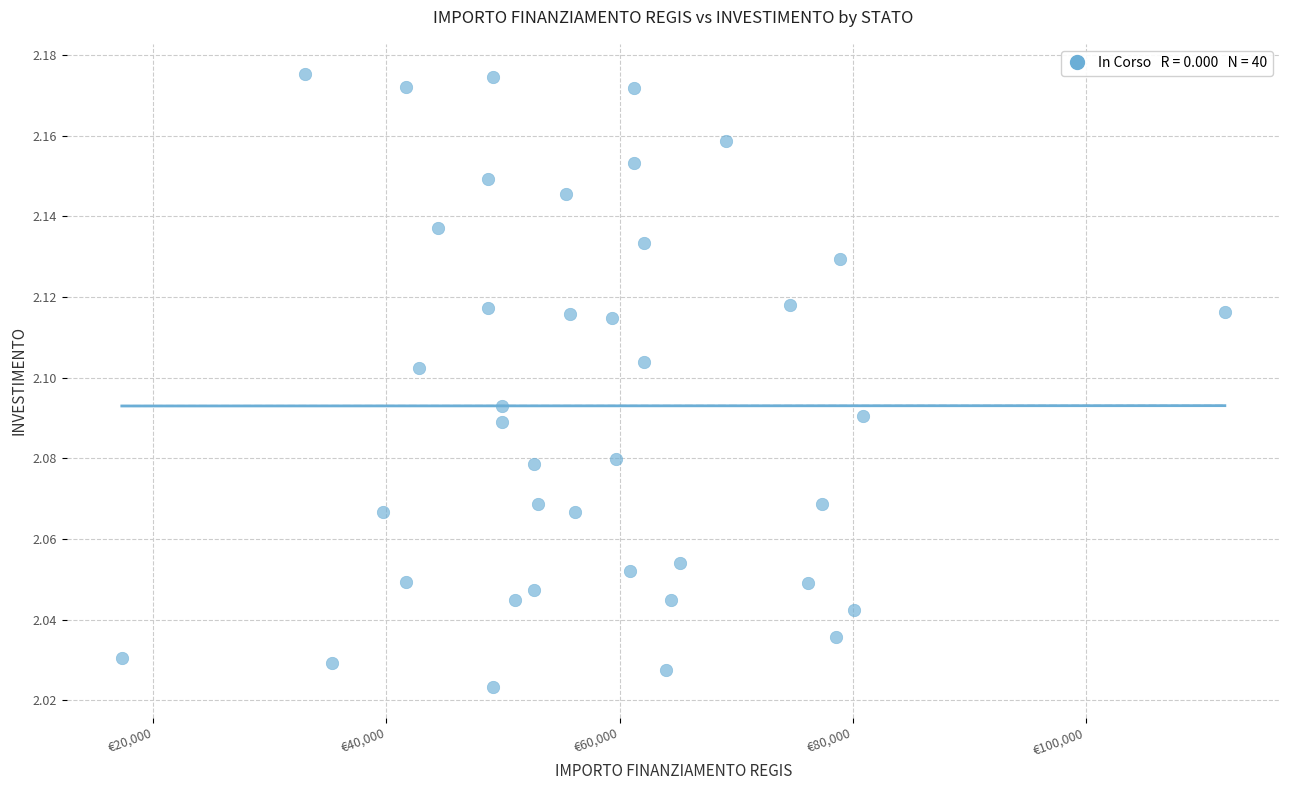

What is the range of X values (max minus min)?

94665.7